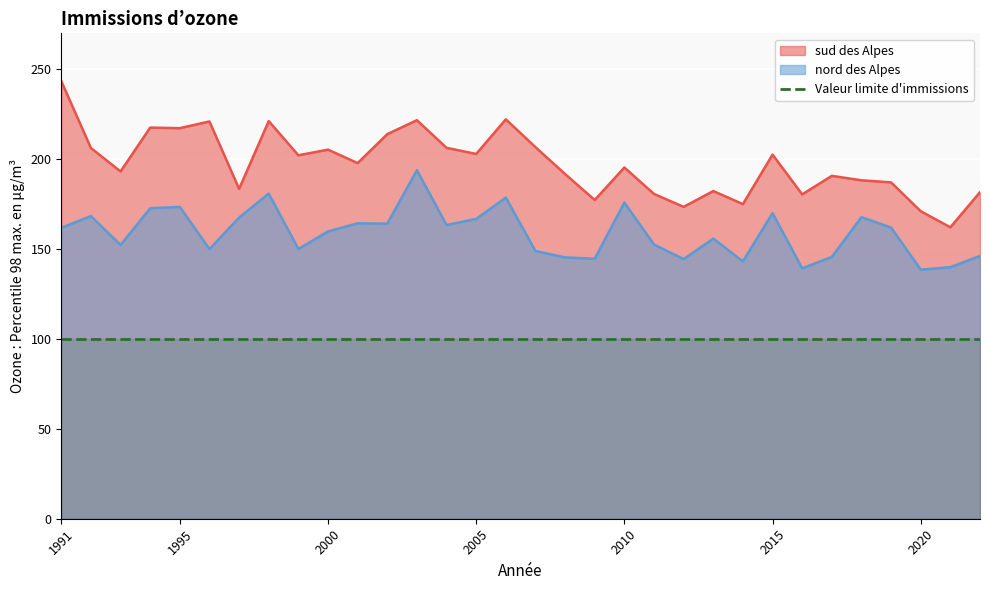

Rank the series by their average value, from lowest to highest.

Valeur limite d'immissions, nord des Alpes, sud des Alpes